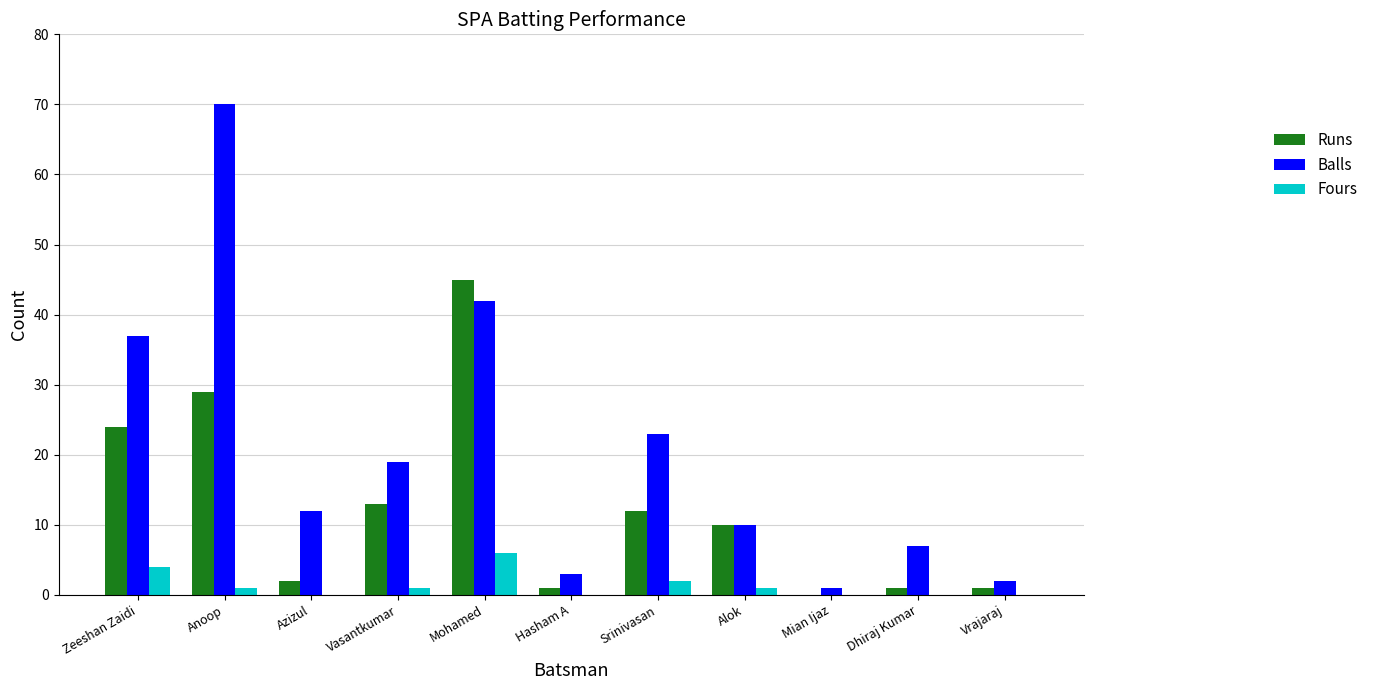

Which series has the largest total across all categories?

Balls